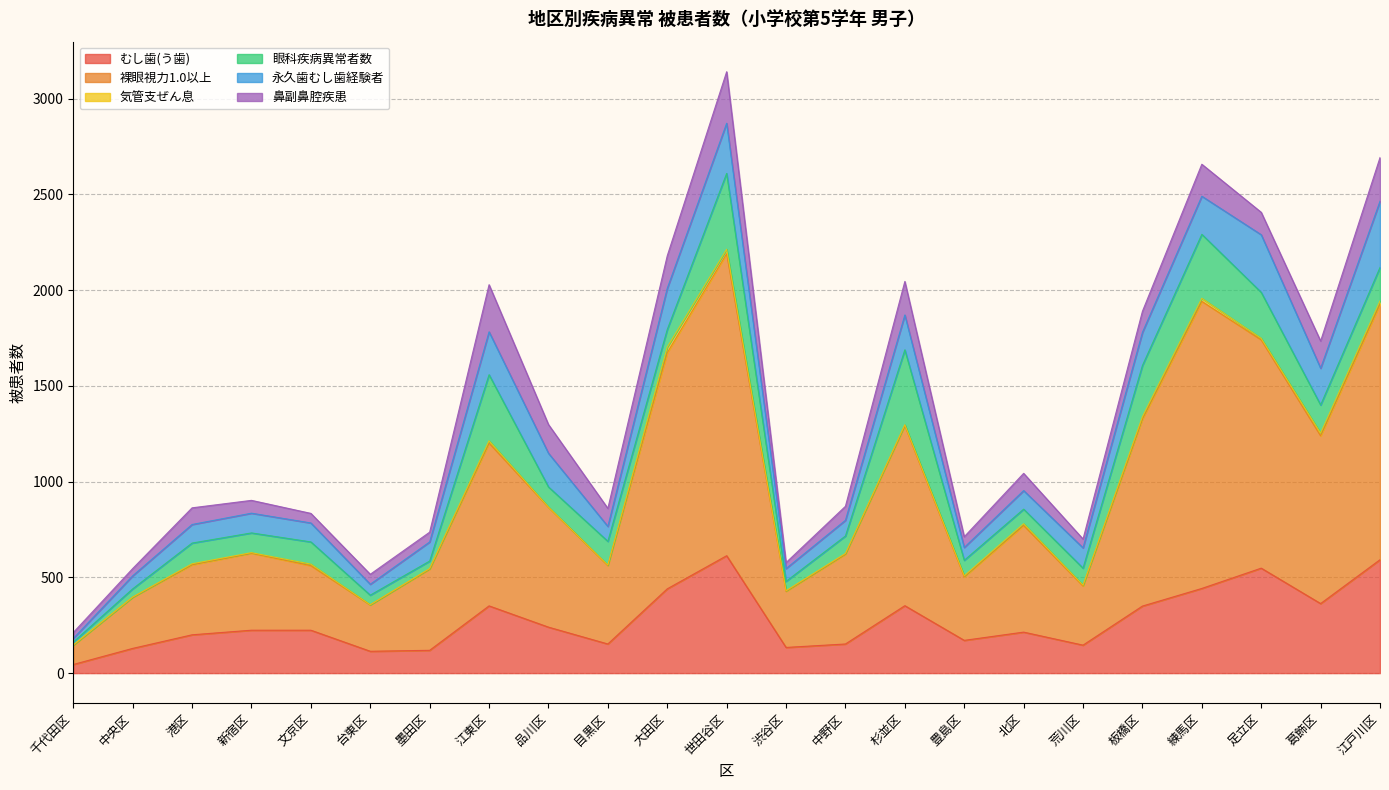

True or false: 永久歯むし歯経験者 has a value of 63 at 墨田区.

False